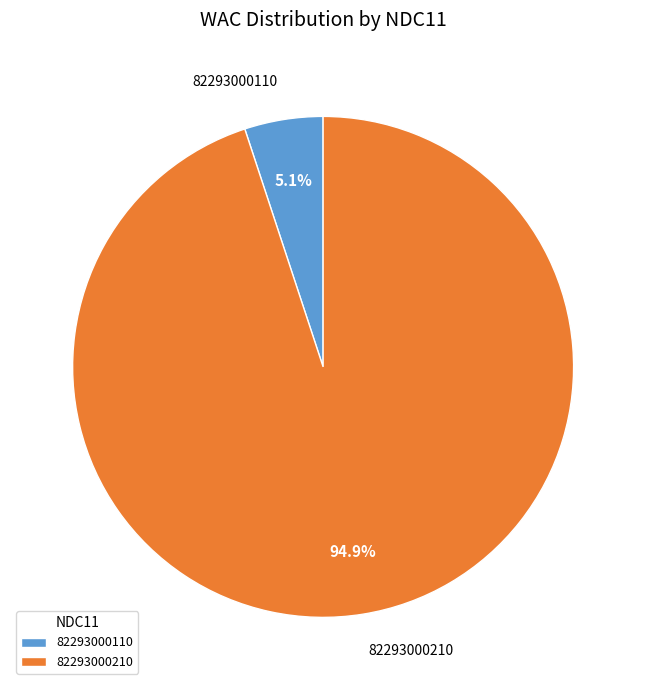

What portion of the pie excludes 82293000110?

94.9%